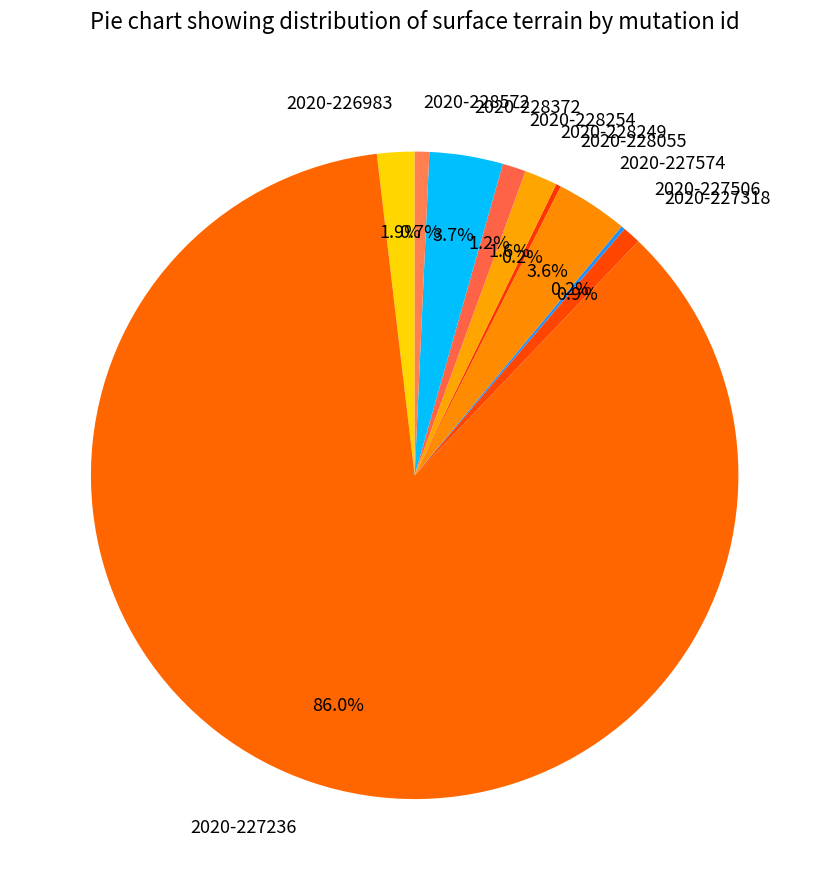

Is there a majority slice in this chart?

Yes